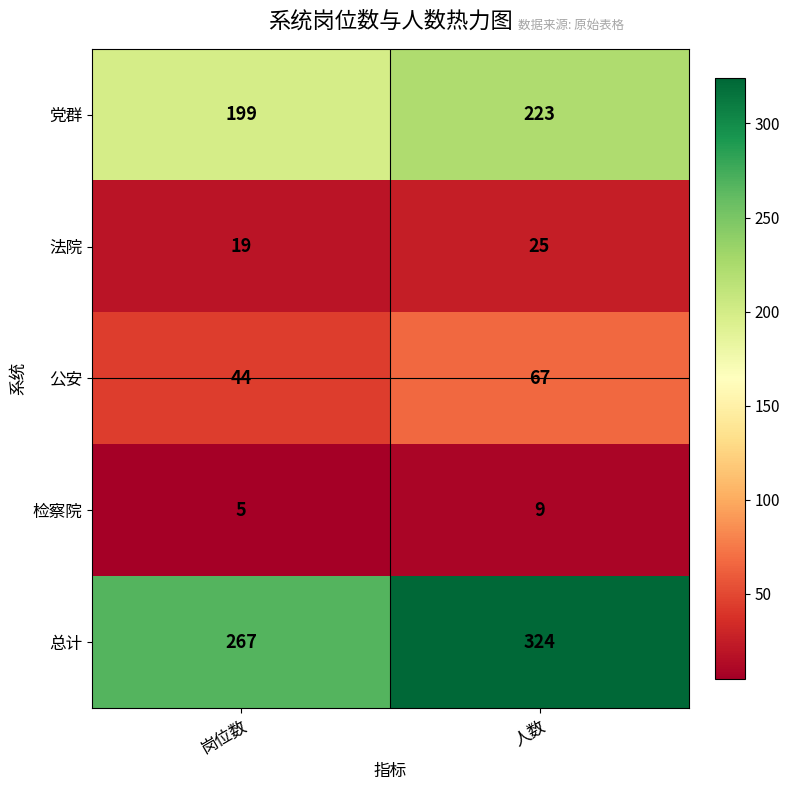

What is the sum of all 党群 values?

422